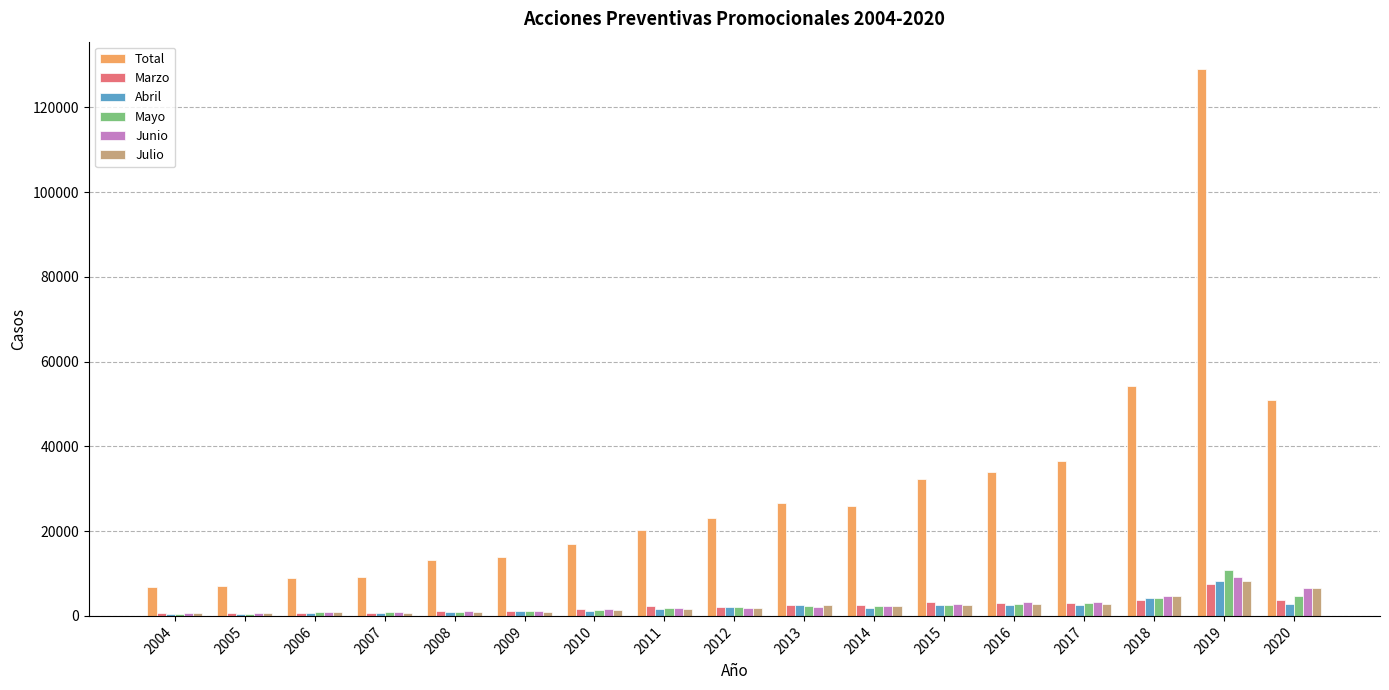

What is the sum of all Marzo values?

40467